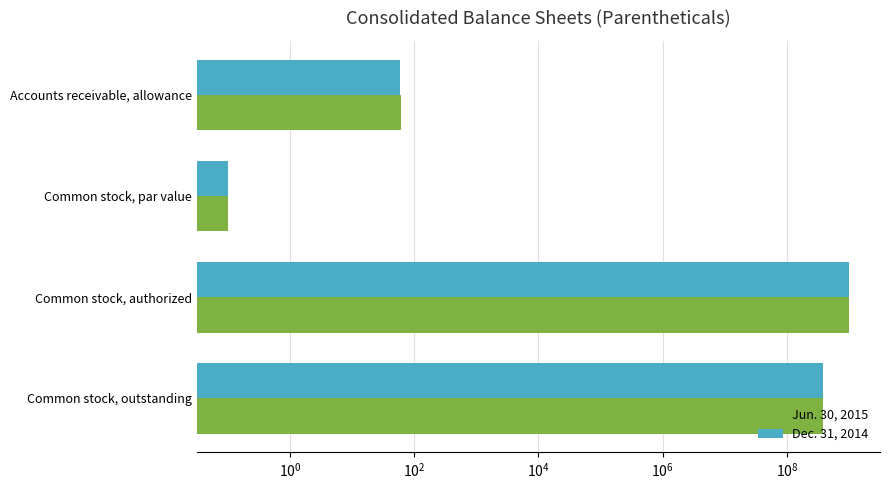

What are all the series names shown in the legend?

Jun. 30, 2015, Dec. 31, 2014